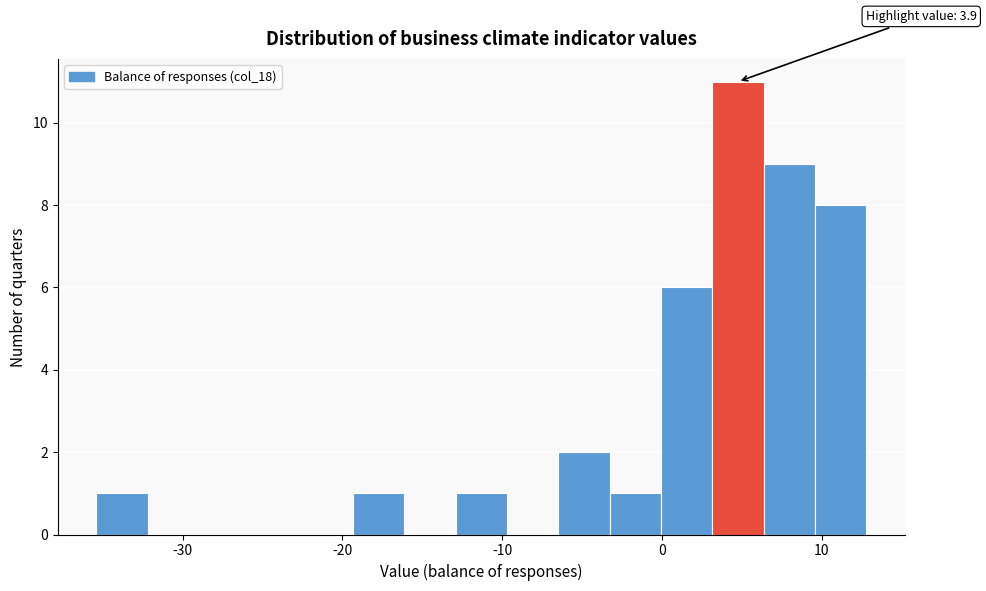

Read against the x-axis, roughly where is the centre of the tallest bar?

5